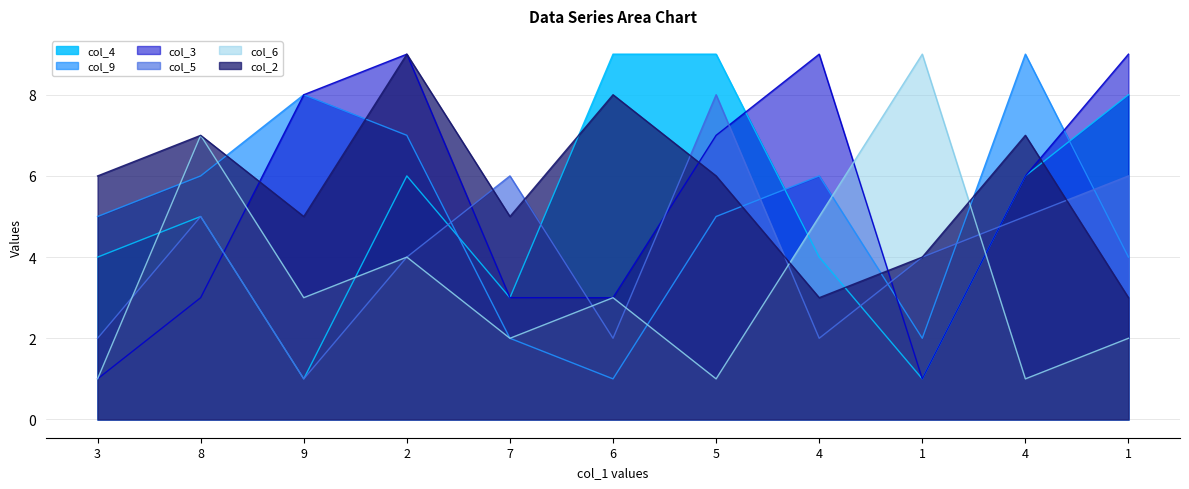

At which label does col_6 first exceed 3?

8